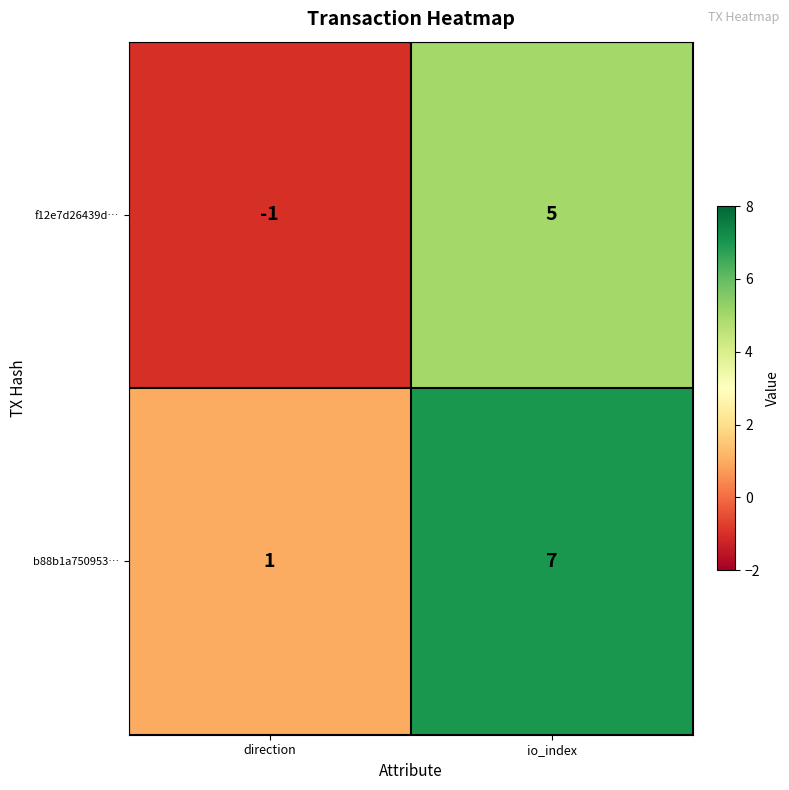

How many values in the f12e7d26439d… series are below 5?

1